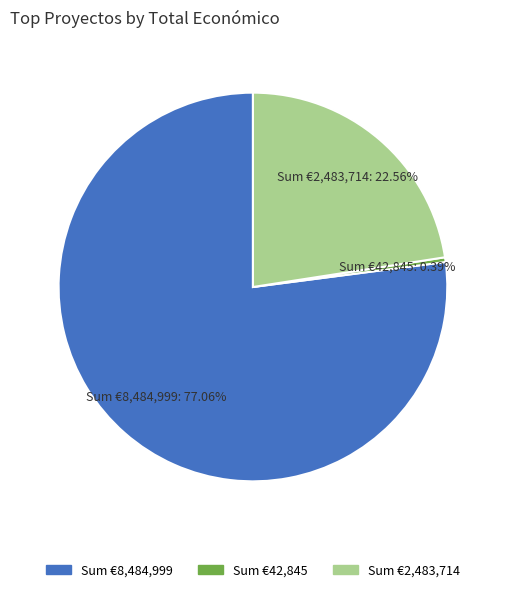

Is there any slice that represents more than half of the pie?

Yes